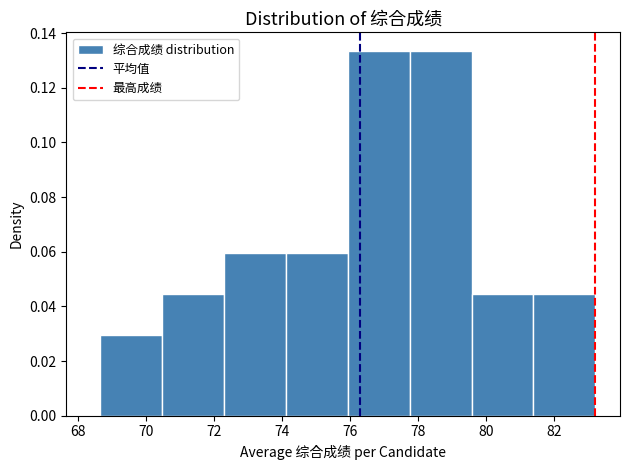

Reading left to right, transcribe this chart: for each bar, give the range it covers on the x-axis and its height. Neither the bar edges nor the heights are printed on the chart, so give them approximately, as read against the axes.

68.6 to 70.4: 0.030
70.4 to 72.2: 0.044
72.2 to 74.2: 0.060
74.2 to 76.0: 0.060
76.0 to 77.8: 0.134
77.8 to 79.6: 0.134
79.6 to 81.4: 0.044
81.4 to 83.2: 0.044